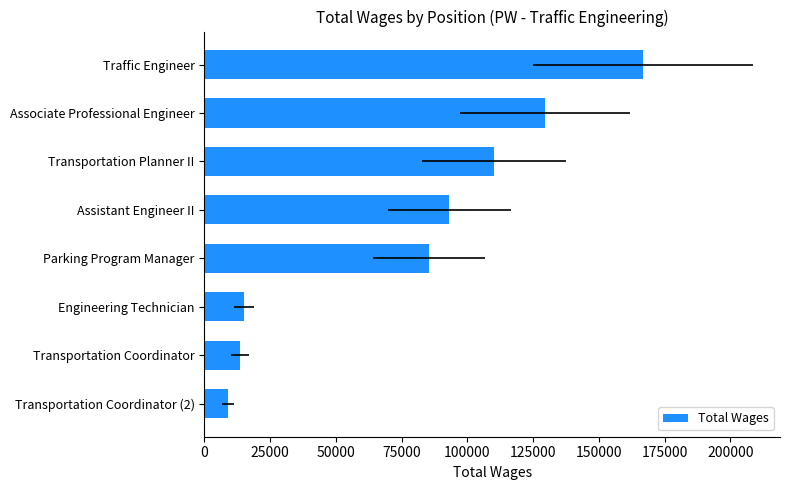

What is the smallest value displayed?

8898